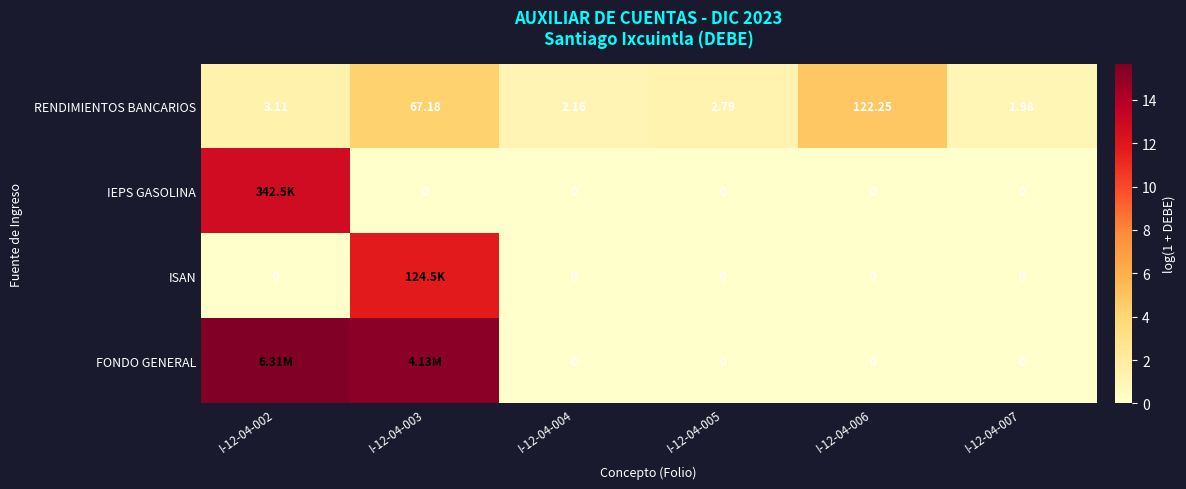

Which series changed the most between I-12-04-004 and I-12-04-005?

RENDIMIENTOS BANCARIOS